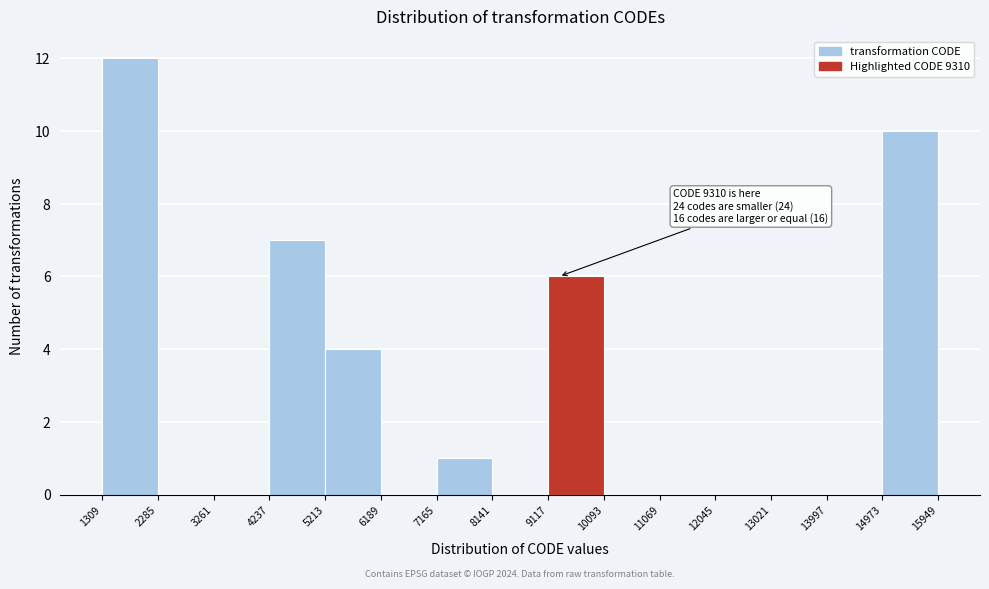

Which range on the x-axis has the tallest bar?

1309 to 2285